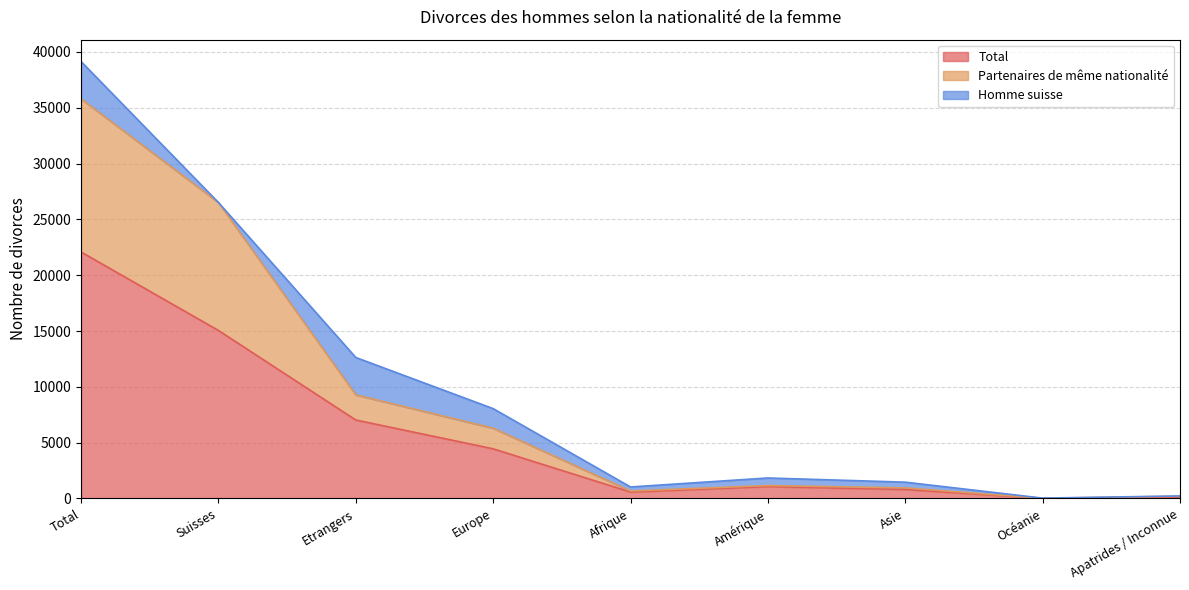

What is the difference between the maximum and minimum values in the Total series?

22065